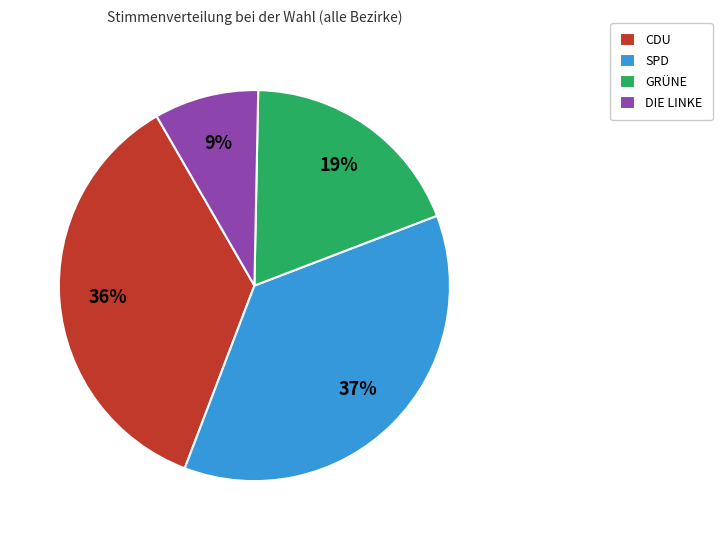

Count the number of slices in the pie.

4